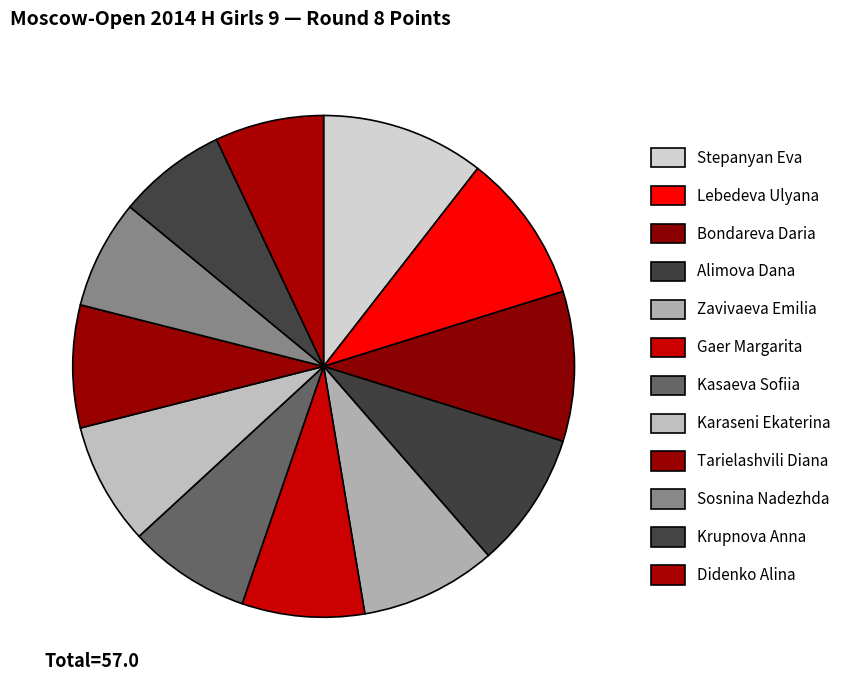

How many slices are in this pie chart?

12